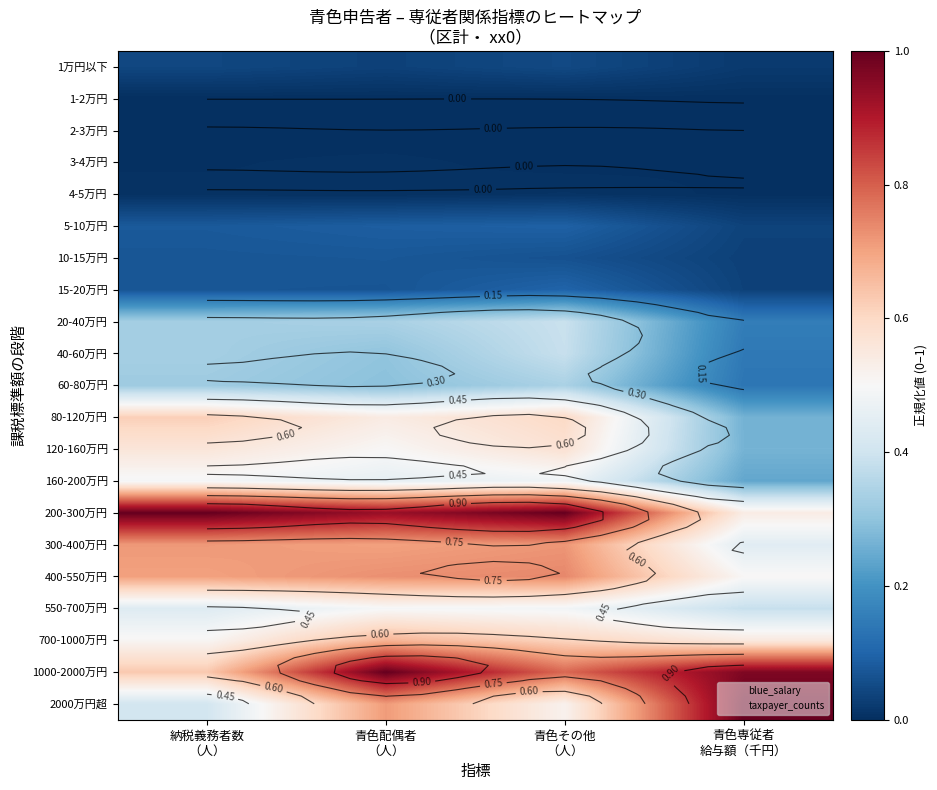

Which category has the highest value in the 700-1000万円 series?

青色配偶者 （人）